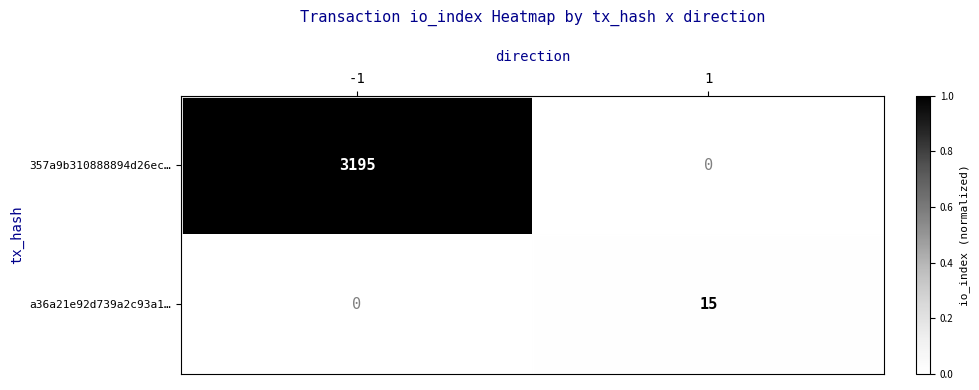

True or false: 357a9b310888894d26ec… has a value of 0 at 1.

True